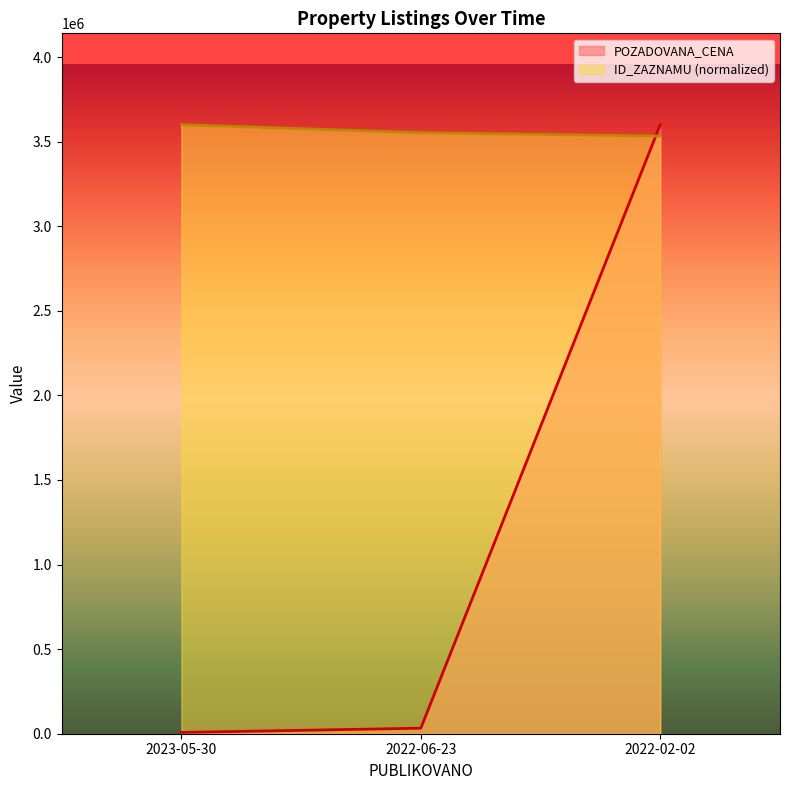

List the series in order of their overall mean, highest first.

ID_ZAZNAMU (normalized), POZADOVANA_CENA